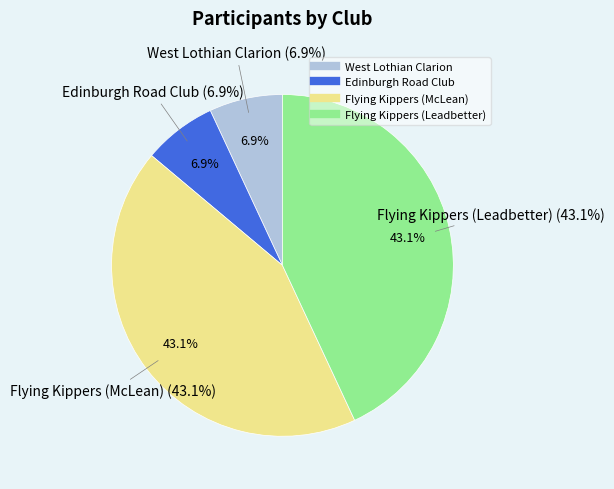

Rank the categories by value from highest to lowest.

Flying Kippers (McLean), Flying Kippers (Leadbetter), West Lothian Clarion, Edinburgh Road Club